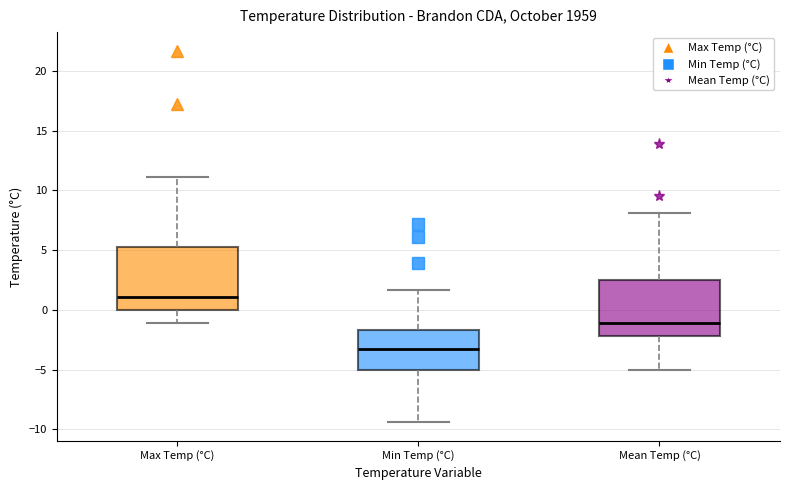

Where does the median line of the box for Max Temp (°C) sit on the y-axis? The values are not printed on the chart, so give them approximately, as read against the axis.

1.0